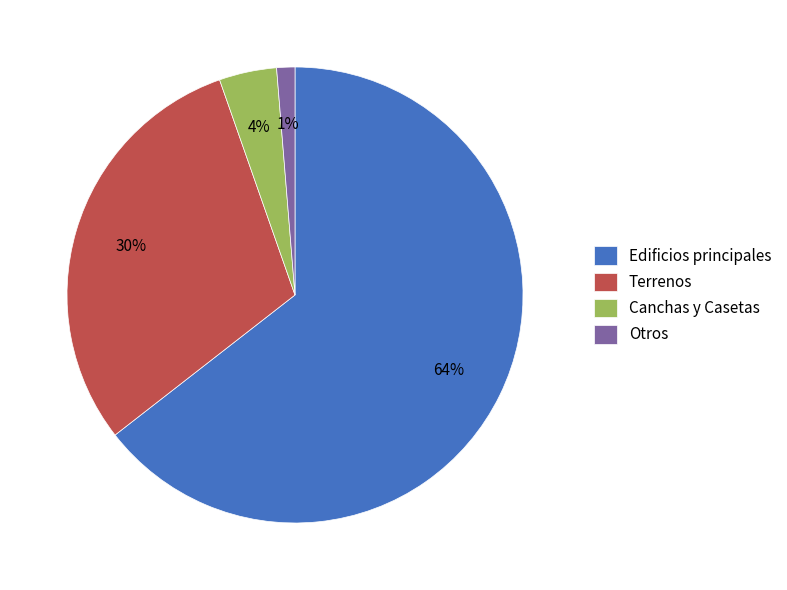

Rank the categories by value from highest to lowest.

Edificios principales, Terrenos, Canchas y Casetas, Otros